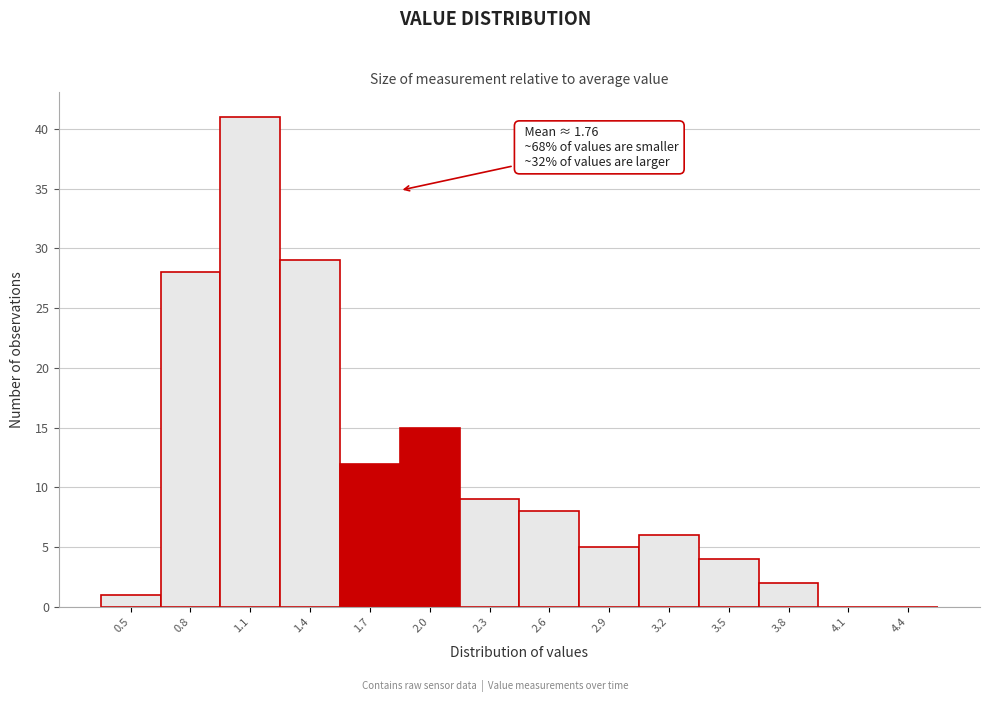

Reading right to left, what are all the values shown in this chart?

4.4=0	4.1=0	3.8=2	3.5=4	3.2=6	2.9=5	2.6=8	2.3=9	2.0=15	1.7=12	1.4=29	1.1=41	0.8=28	0.5=1